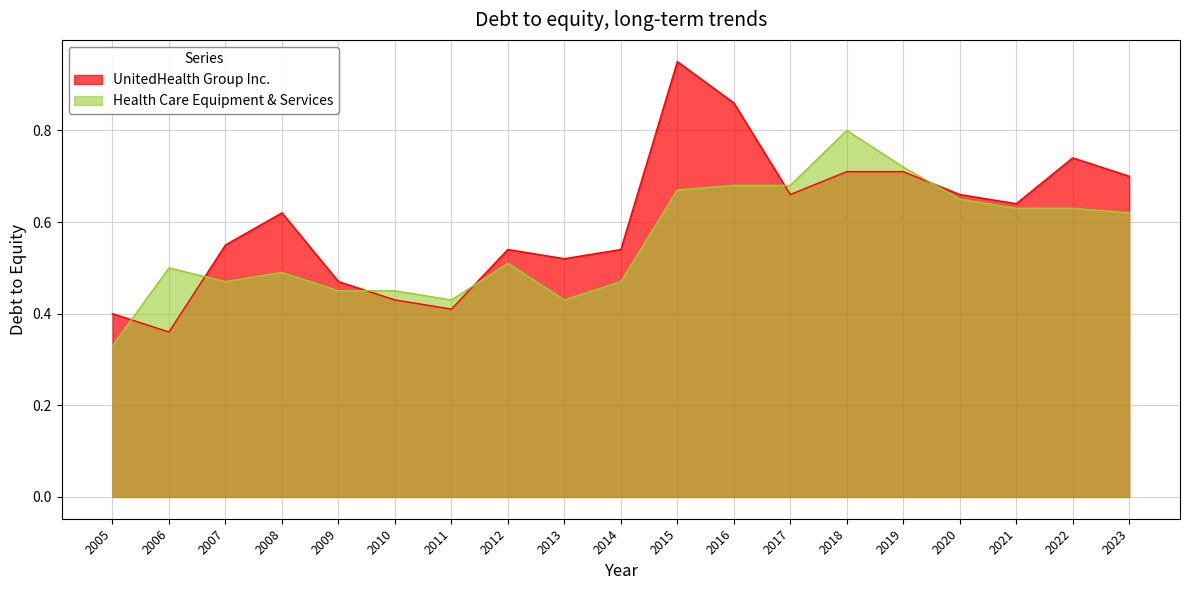

At 2016, list the series in order from smallest to largest.

Health Care Equipment & Services, UnitedHealth Group Inc.